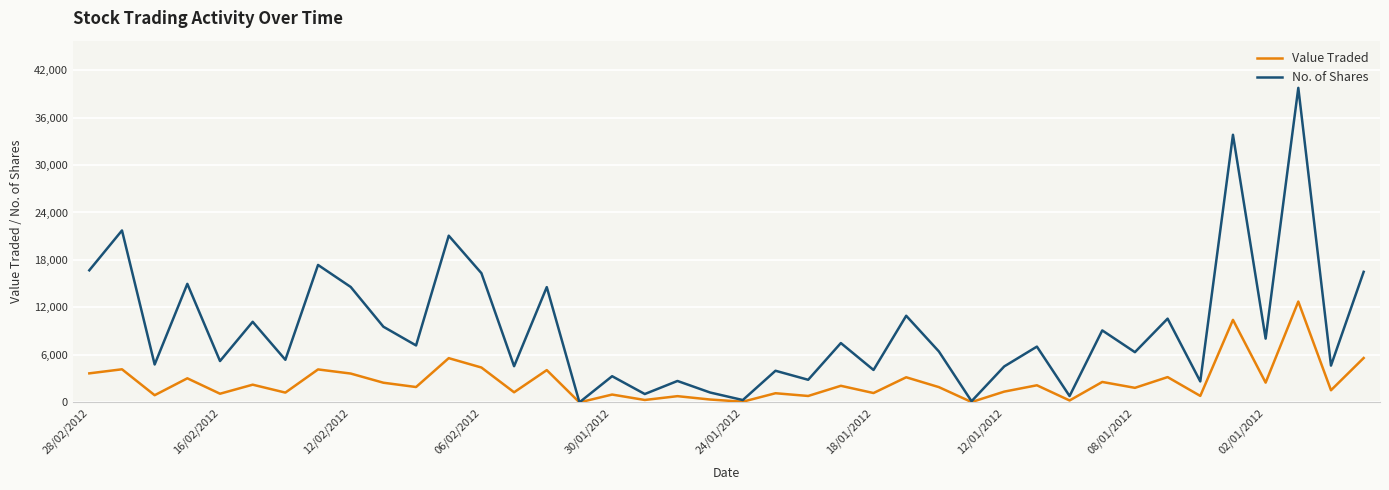

Which series has the widest spread of values?

No. of Shares